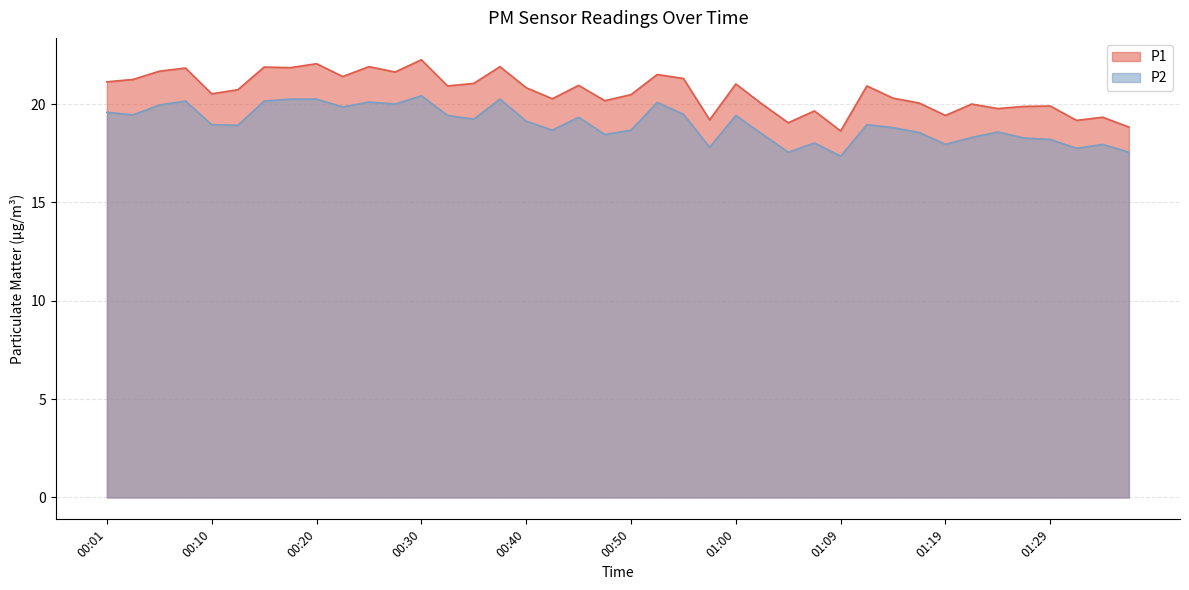

At 00:32, list the series in order from largest to smallest.

P1, P2